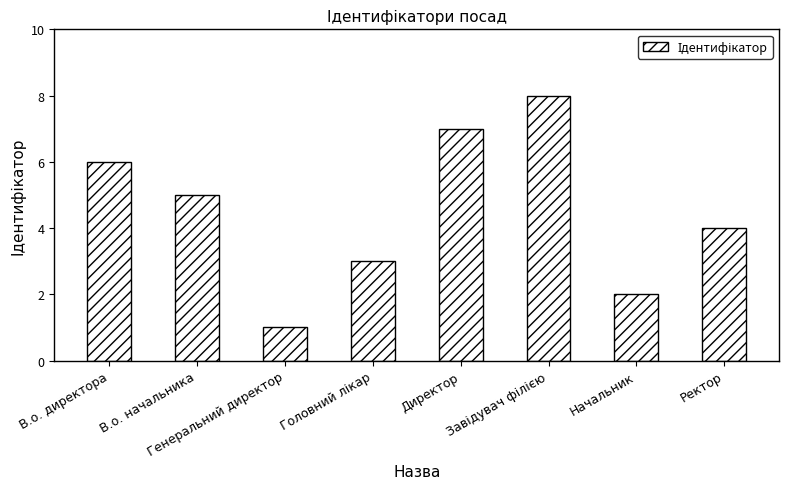

The value at Ректор is 1. True or false?

False